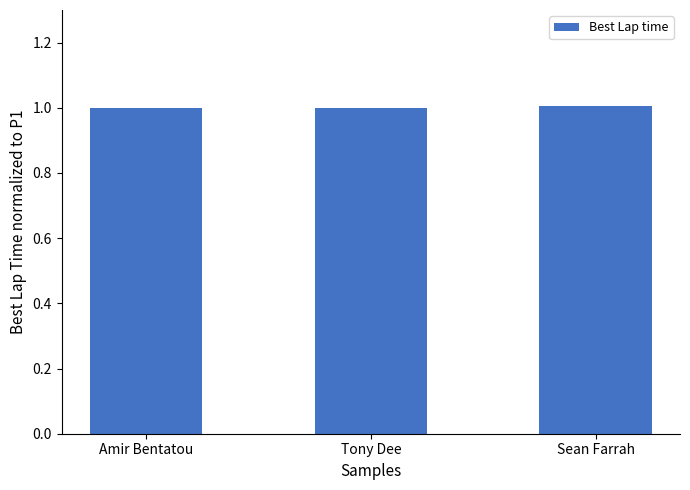

What is the smallest value displayed?

1.0